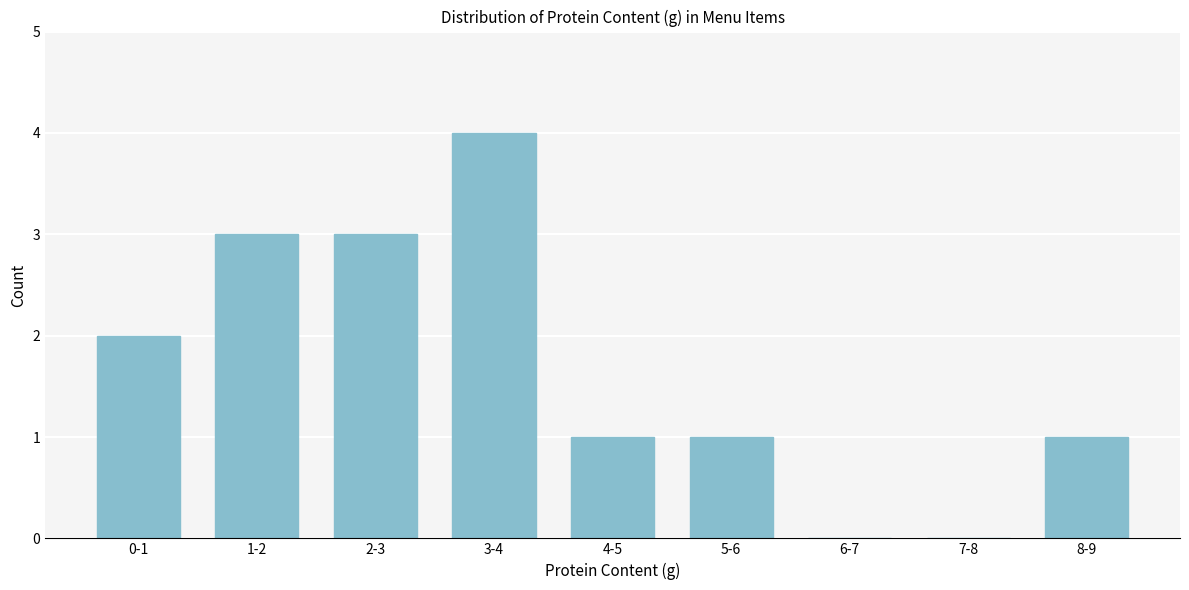

Reading left to right, extract all data points from this chart.

0-1=2	1-2=3	2-3=3	3-4=4	4-5=1	5-6=1	6-7=0	7-8=0	8-9=1